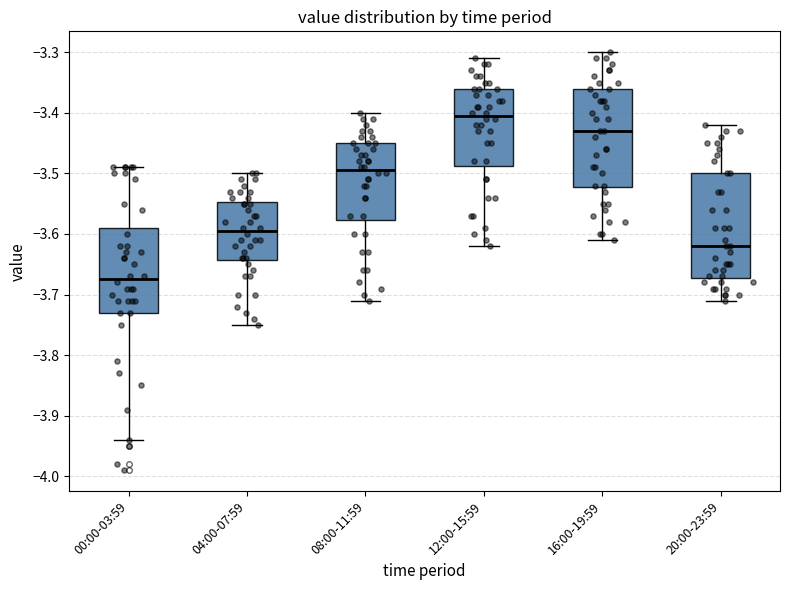

Where is the upper edge of the box for 04:00-07:59 on the y-axis? The values are not printed on the chart, so give them approximately, as read against the axis.

-3.55